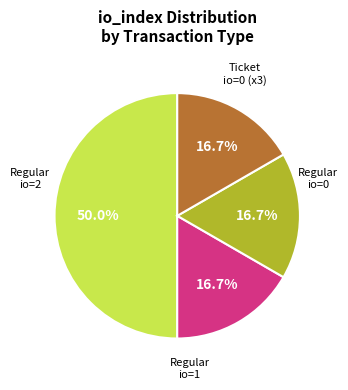

How many slices are in this pie chart?

4